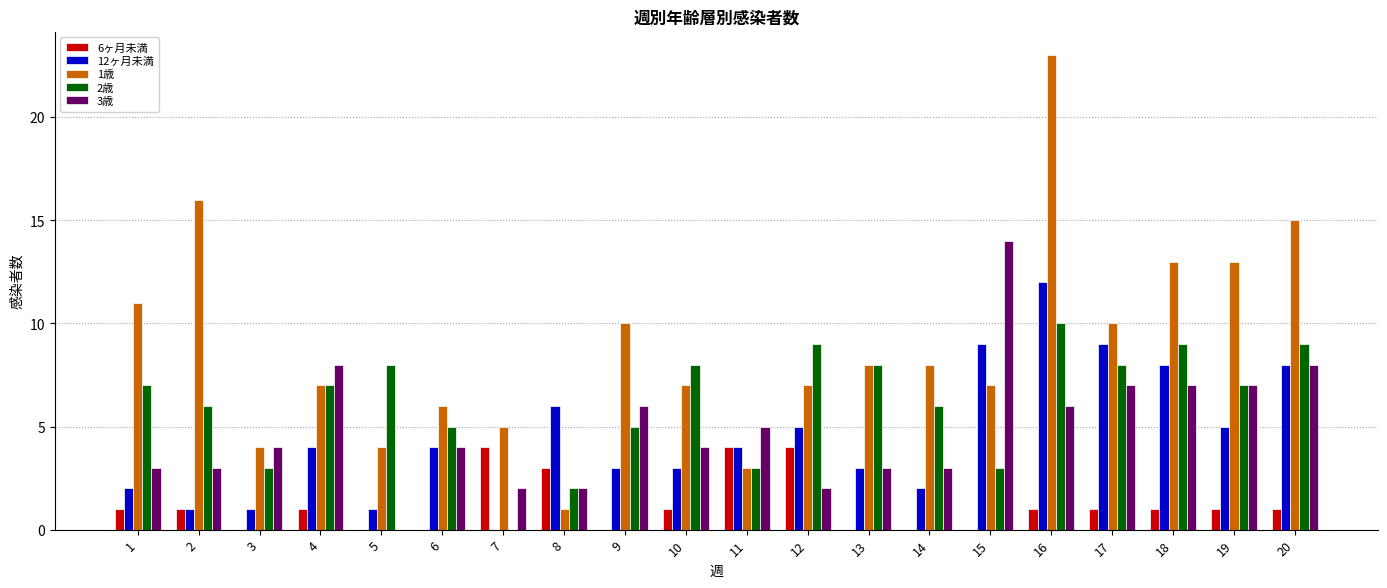

What is the sum of the 6ヶ月未満 values at 20 and 18?

2